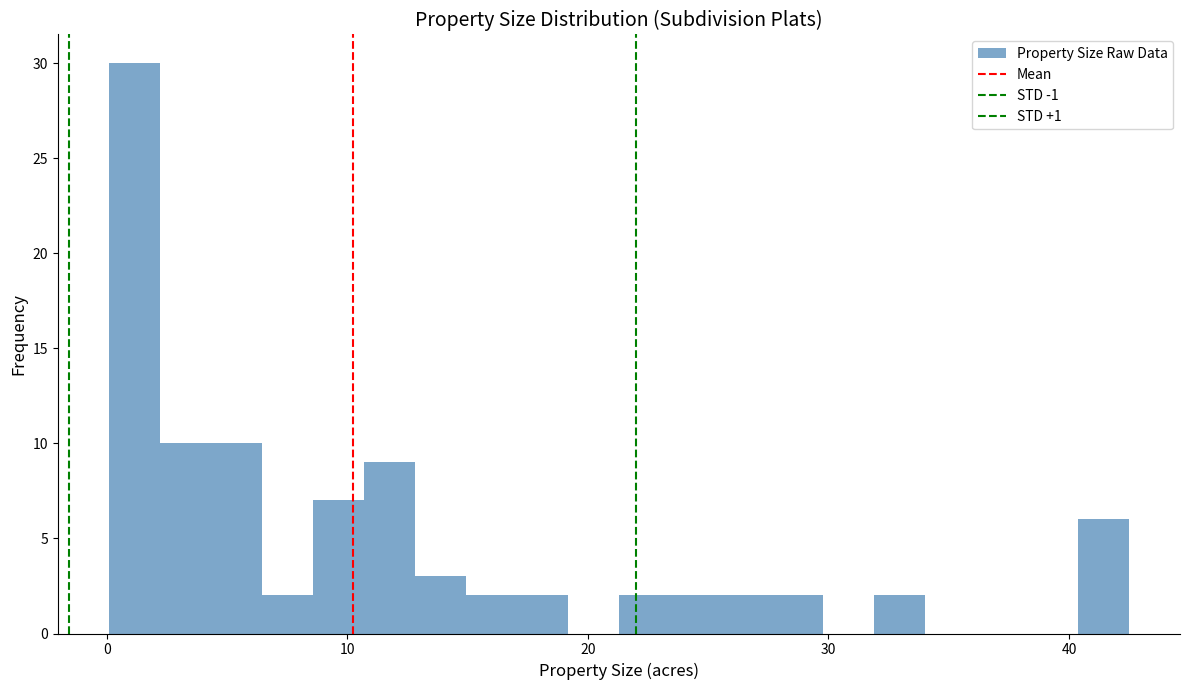

Around what value on the x-axis is the tallest bar? Give the approximate position of its centre, as read against the axis.

1